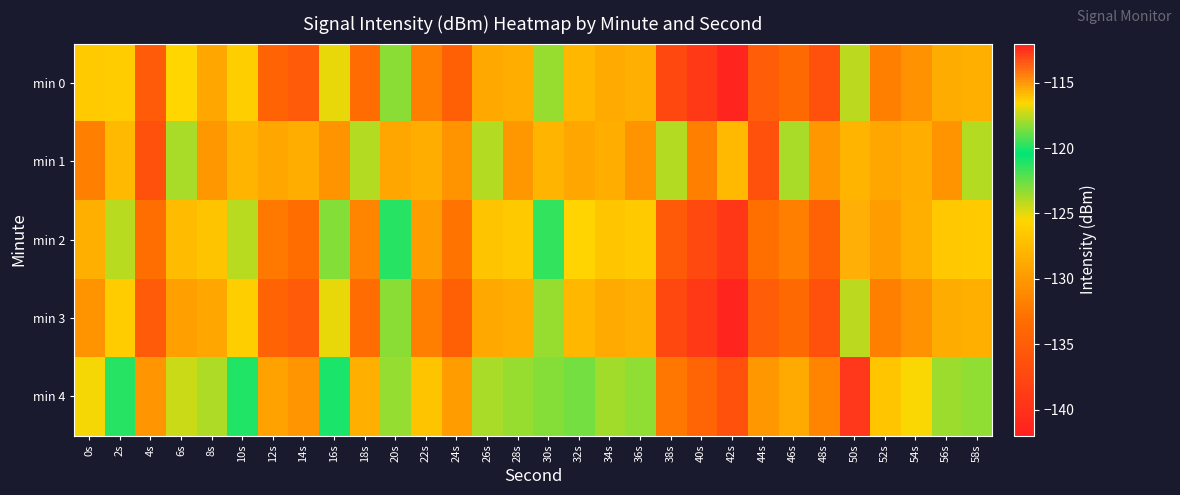

What is the minimum value shown in the chart?

-141.4